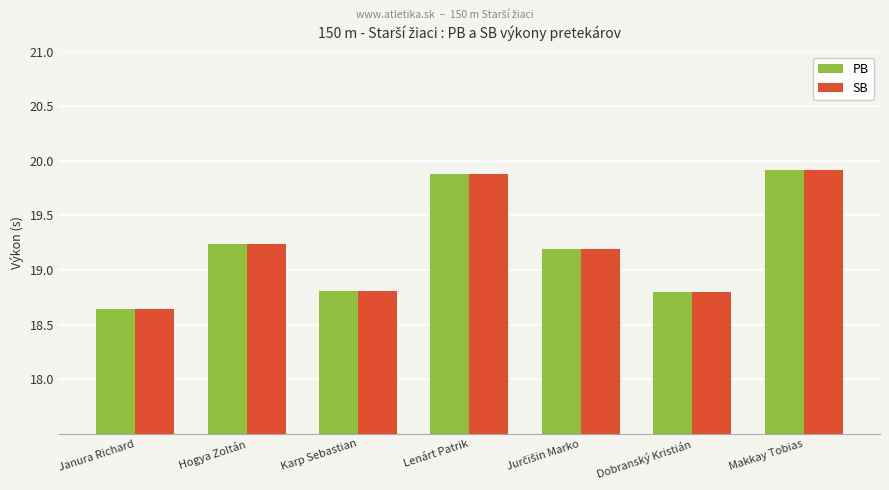

Are the bars grouped side by side (vs. stacked)?

Yes